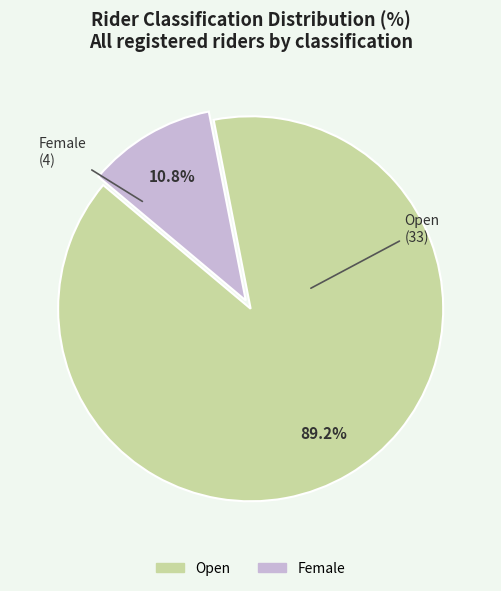

Count the number of slices in the pie.

2